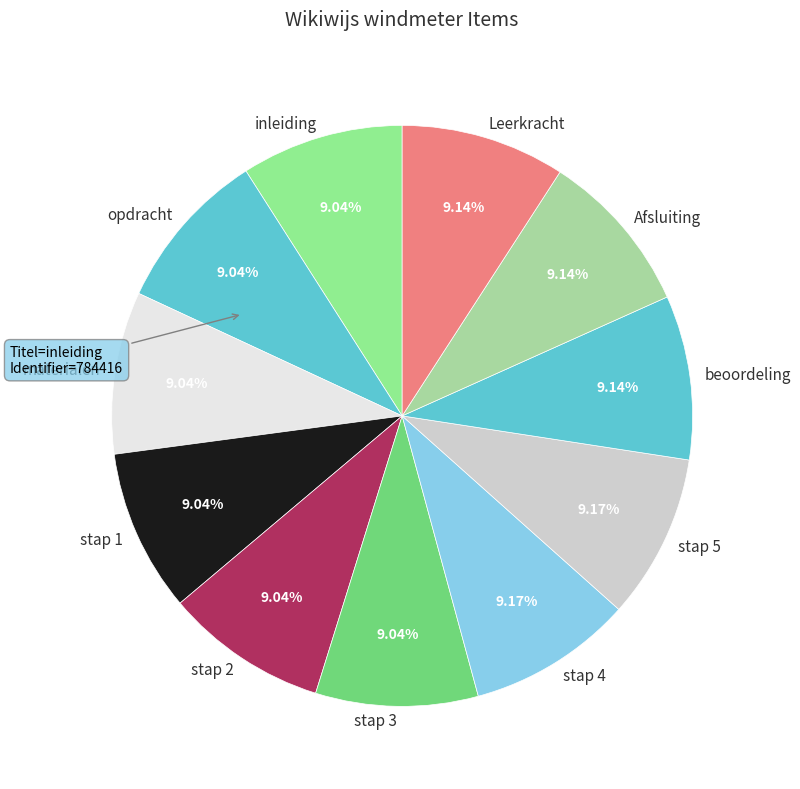

Is the sum of stap 5 and materialen greater than half?

No